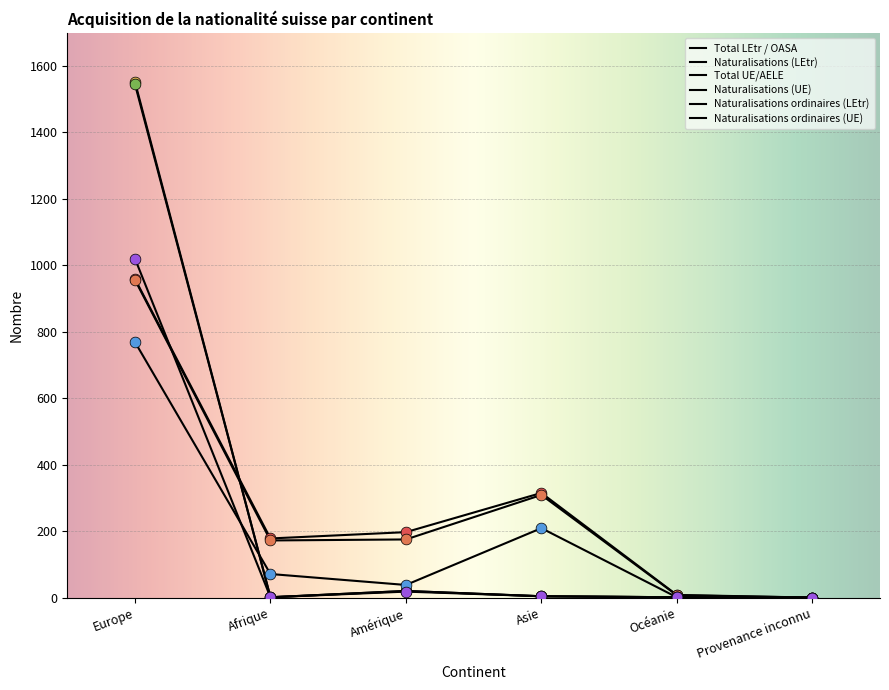

Is this an area chart (filled region under the line)?

No